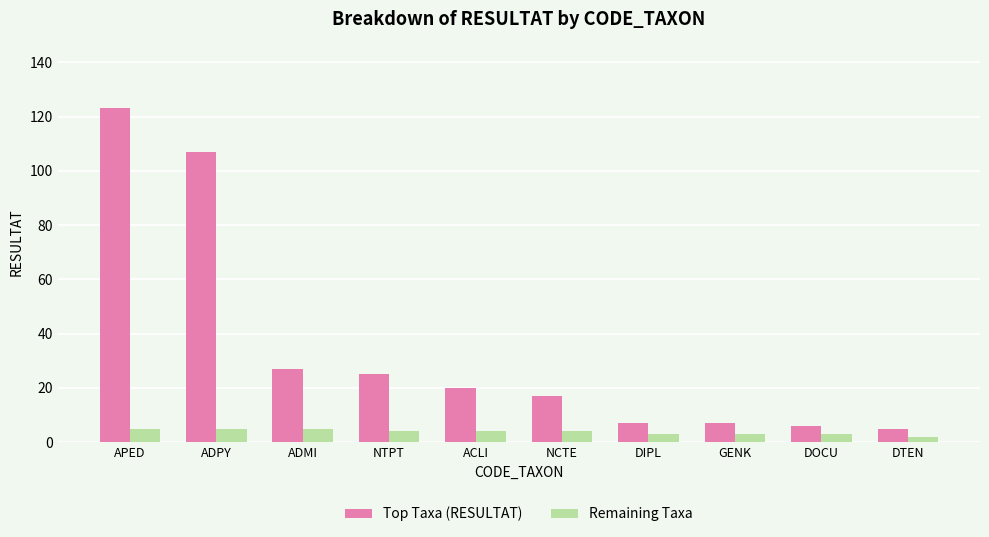

How many groups of bars are there?

10